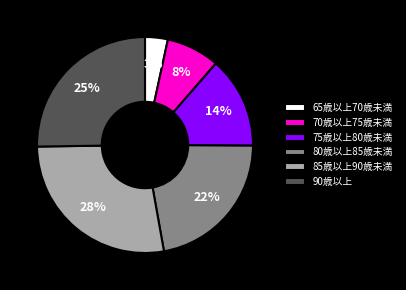

Rank the categories by value from highest to lowest.

85歳以上90歳未満, 90歳以上, 80歳以上85歳未満, 75歳以上80歳未満, 70歳以上75歳未満, 65歳以上70歳未満